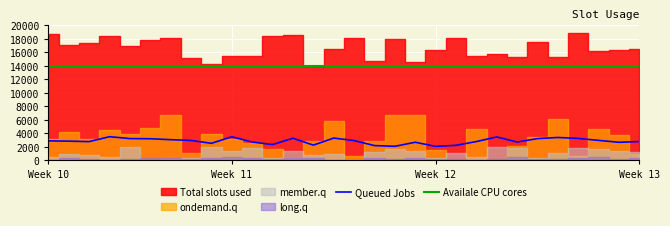

The value of Availale CPU cores at Week 12 is 2986. True or false?

False